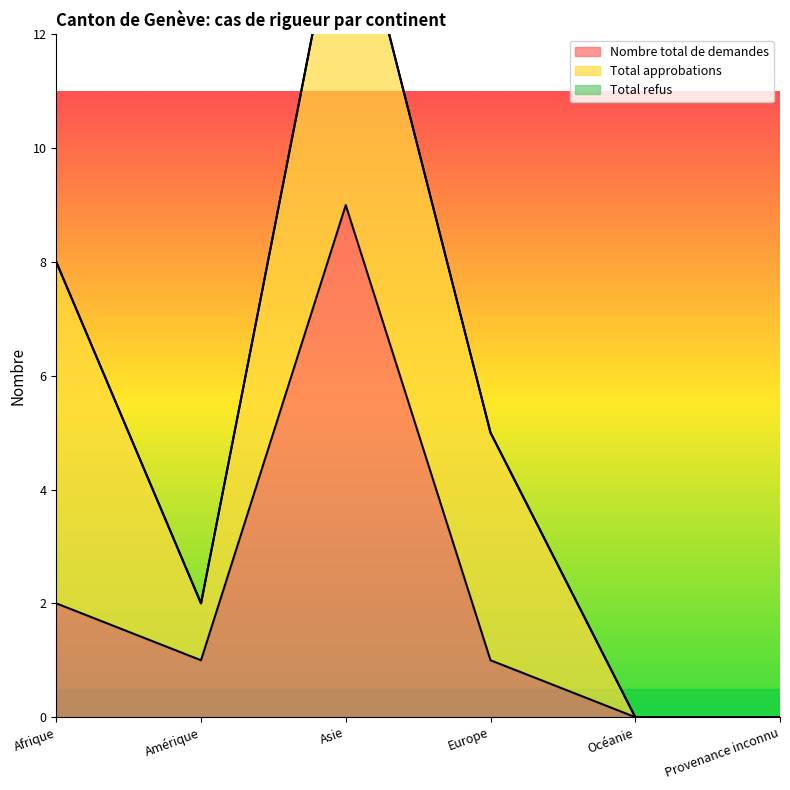

Which series has the widest spread of values?

Nombre total de demandes